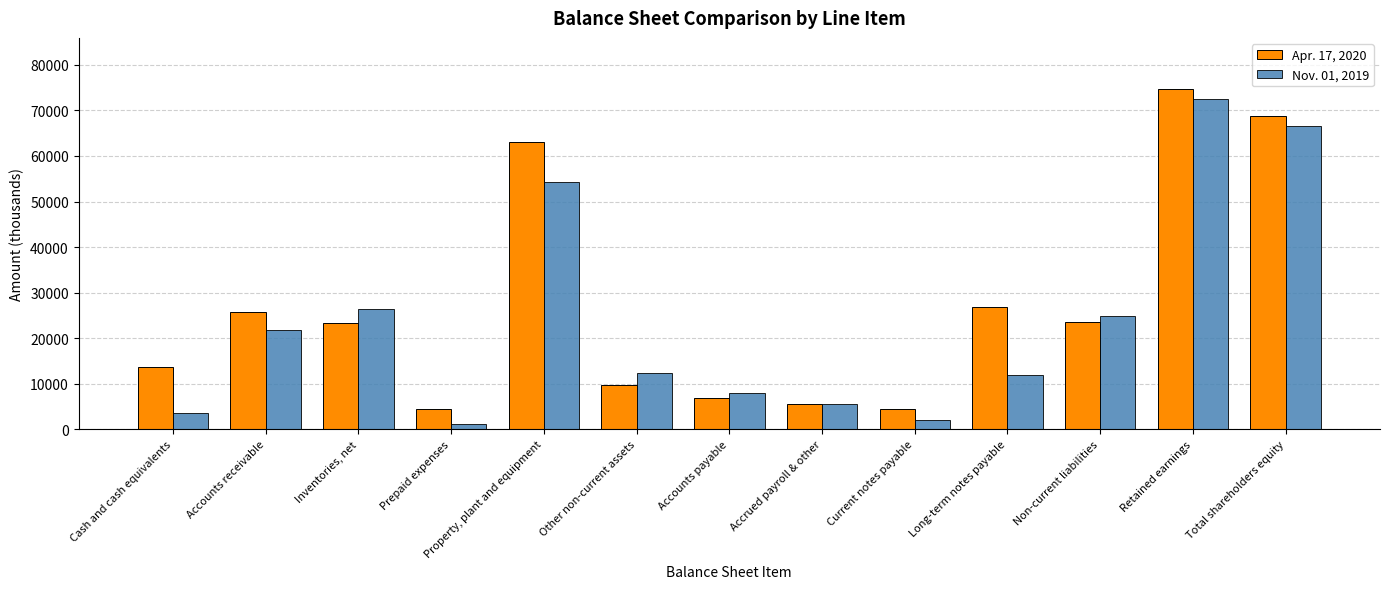

At which category is the sum across all series the highest?

Retained earnings